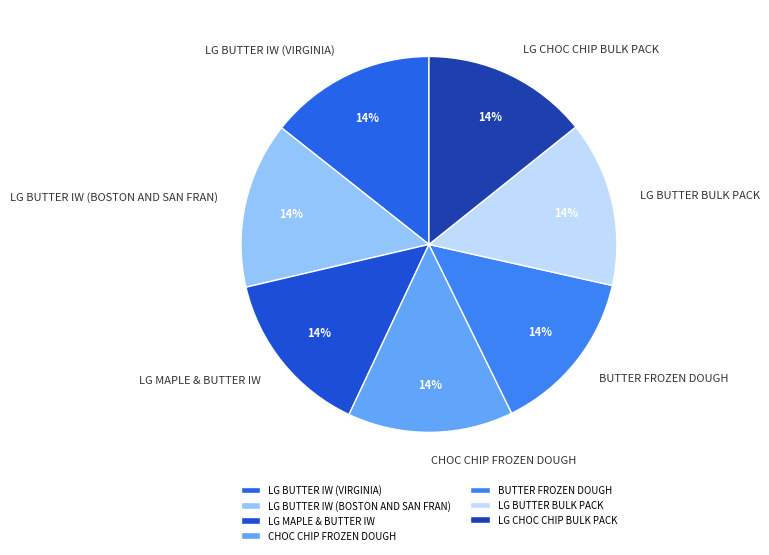

The LG CHOC CHIP BULK PACK slice represents 4% of the pie. True or false?

False